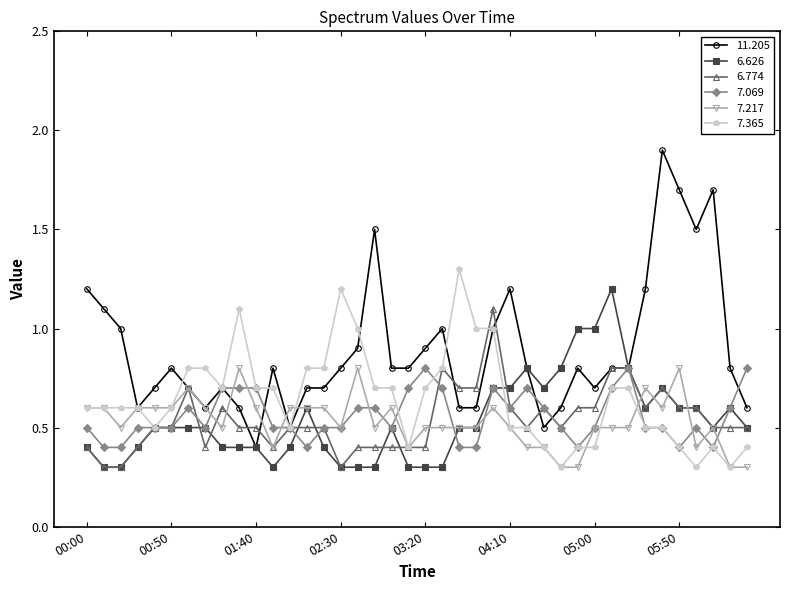

What is the value of the 11.205 point at the 26th from the left?

1.2